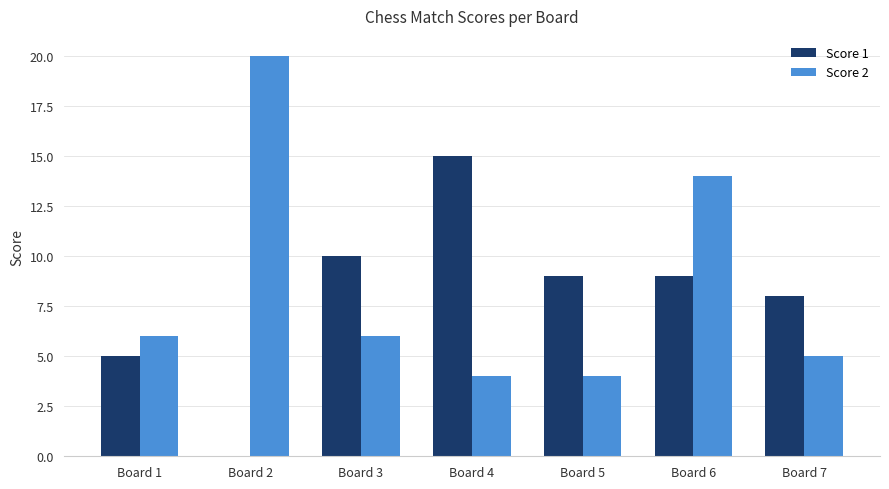

What is the greatest value displayed?

20